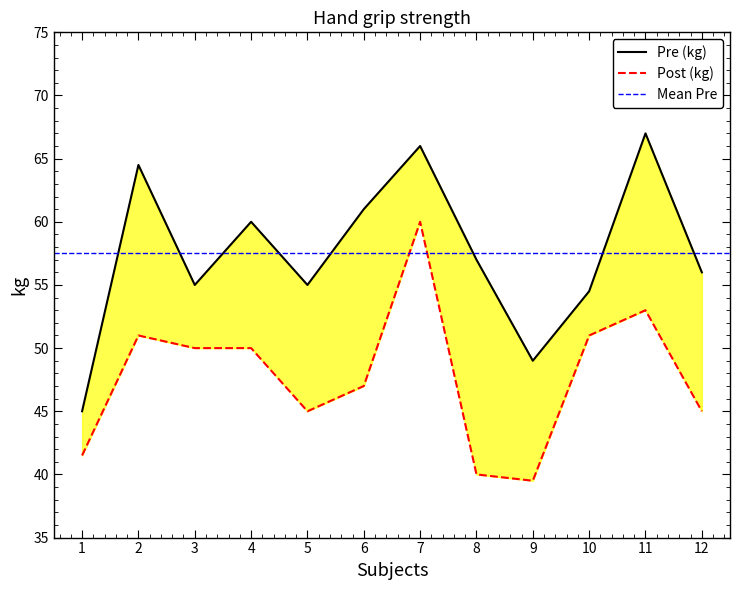

True or false: Pre (kg) and Post (kg) intersect in this chart.

False